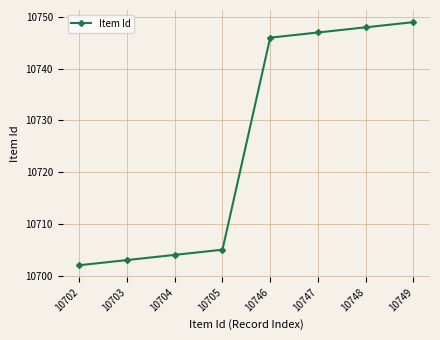

How many lines are shown in the chart?

1